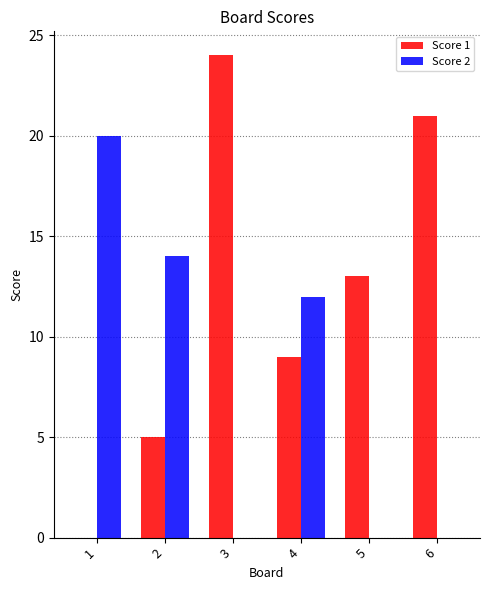

Is the value of Score 2 at 6 greater than the value of Score 1 at 6?

No